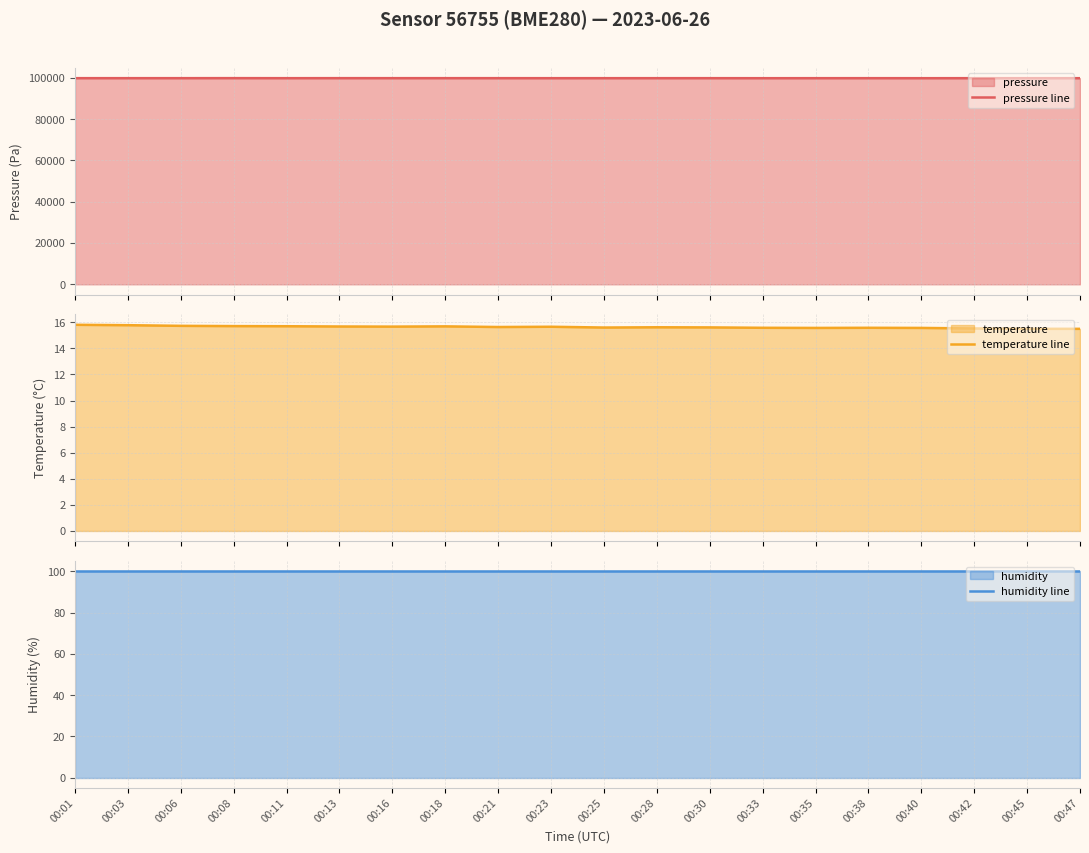

How many values in the pressure line series exceed 99847?

10